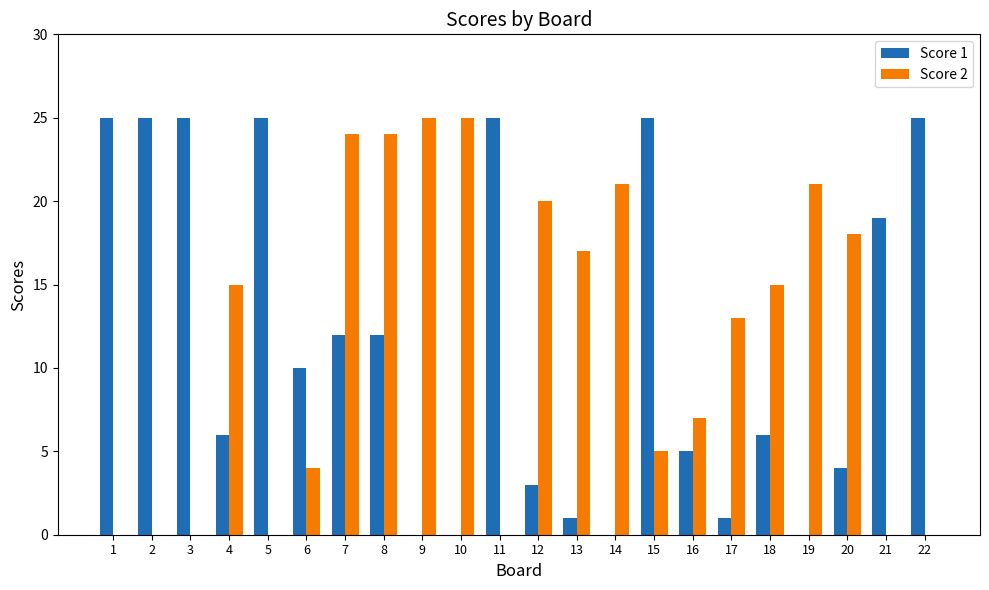

What is the sum of the Score 1 values at 14 and 7?

12